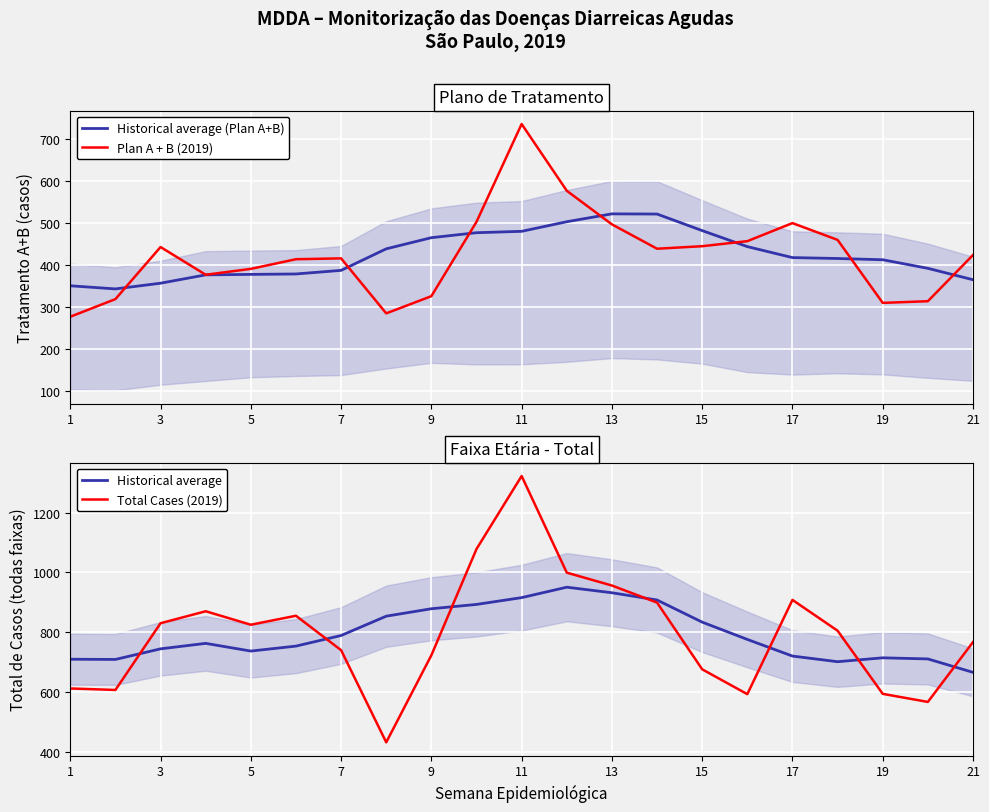

The Total Cases (2019) series shows 440.1 at 13. True or false?

False